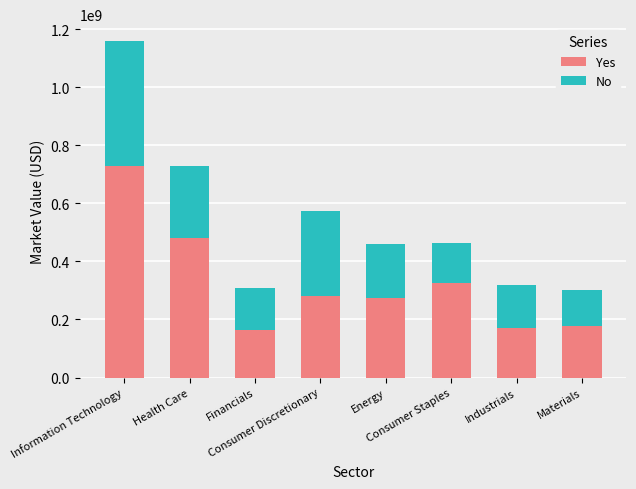

True or false: Yes has a value of 279616223.1 at Consumer Discretionary.

True